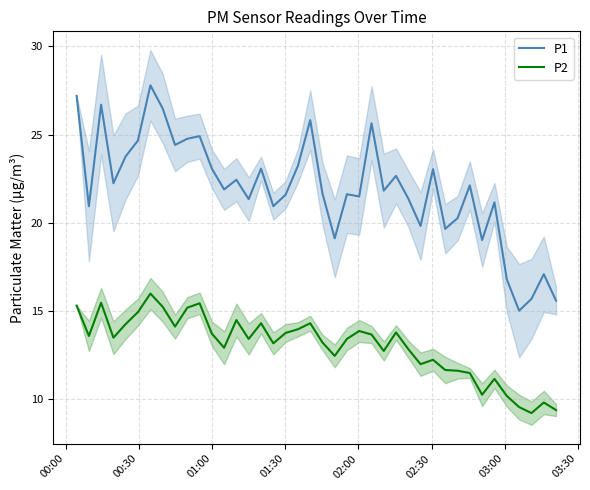

What is the minimum value shown in the chart?

9.2